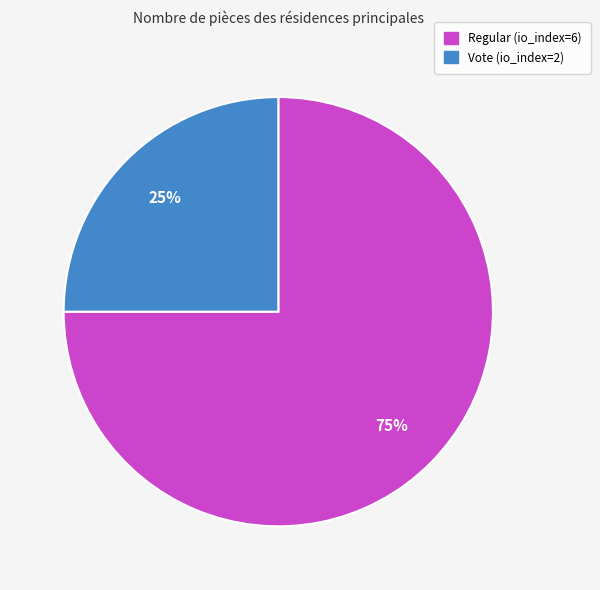

What percentage is the Vote (io_index=2) slice, to the nearest percent?

25%